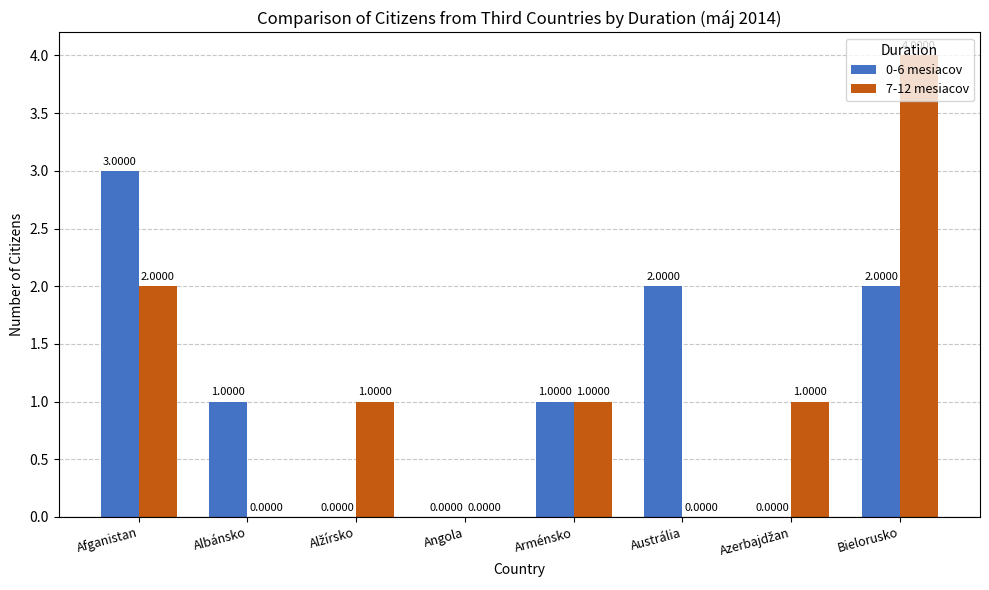

How many distinct data groups are displayed?

2